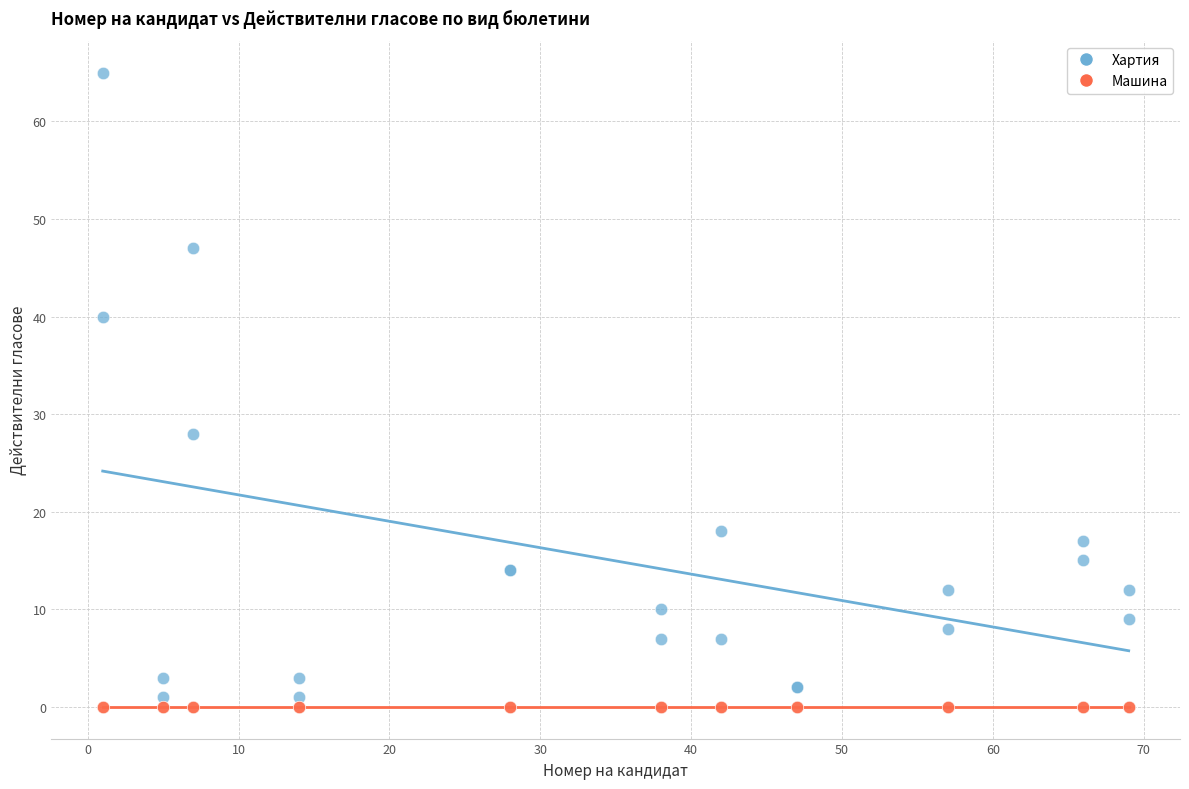

Across all series, what Y value is closest to 32?

28